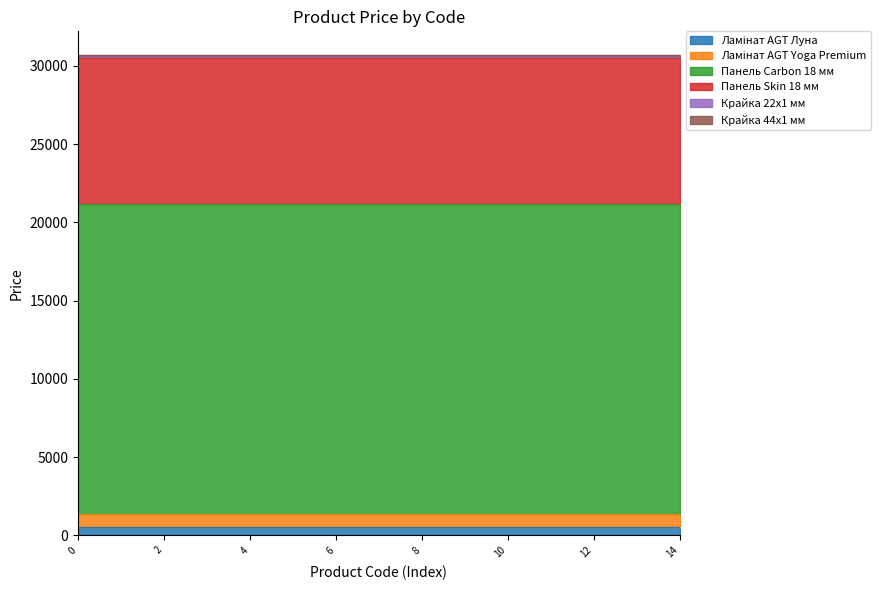

What is the lowest value of the Панель Carbon 18 мм series?

19831.1